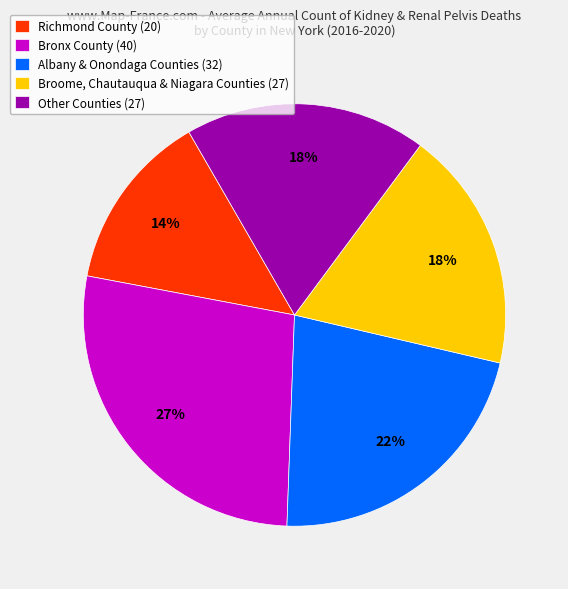

Which slice is the largest?

Bronx County (40)